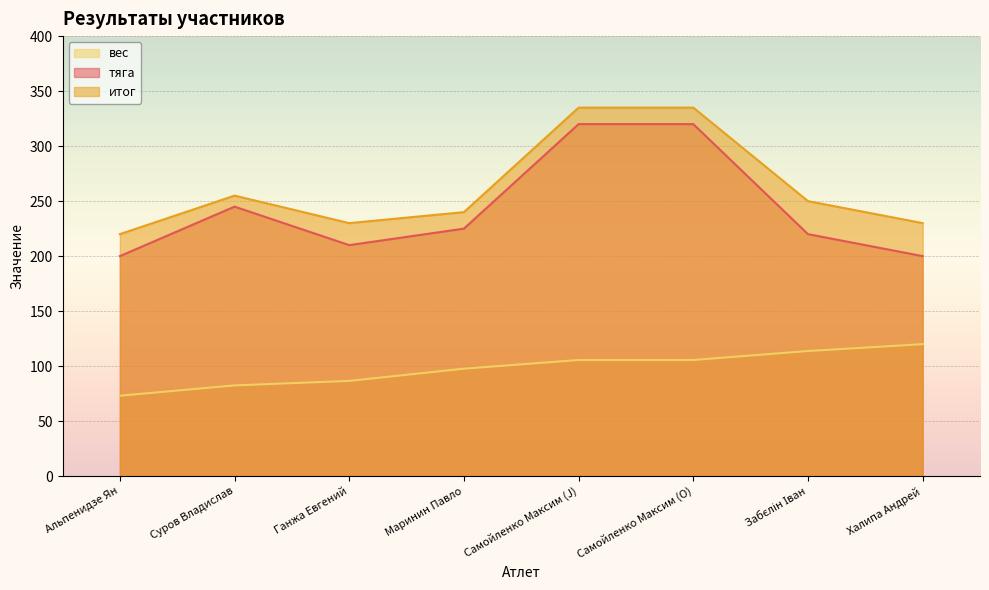

Is it true that вес equals 43.4 at Маринин Павло?

False